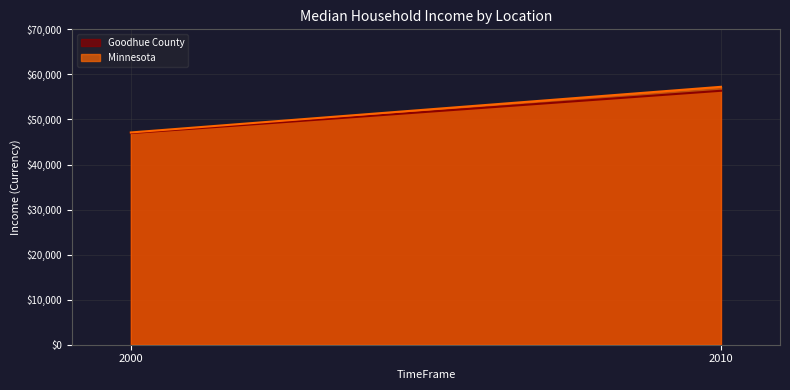

Rank the series by their average value, from lowest to highest.

Goodhue County, Minnesota